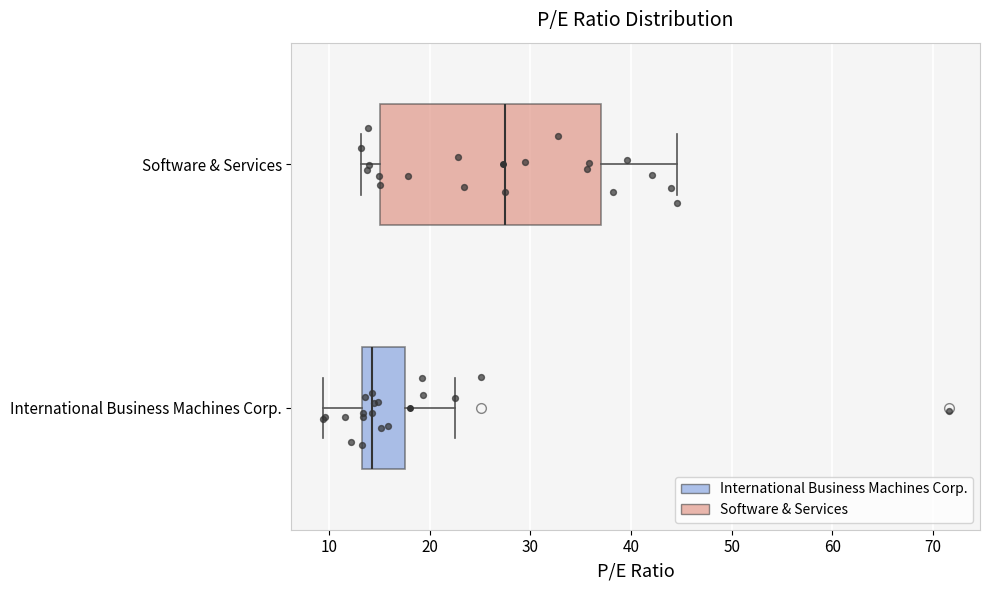

Reading bottom to top, read every box against the x-axis: the position of its median line, the range the box covers, and the ends of its whiskers. The values are not printed on the chart, so give them approximately, as read against the axis.

International Business Machines Corp.: median 14, box 13 to 18, whiskers 9 to 23
Software & Services: median 27, box 15 to 37, whiskers 13 to 45